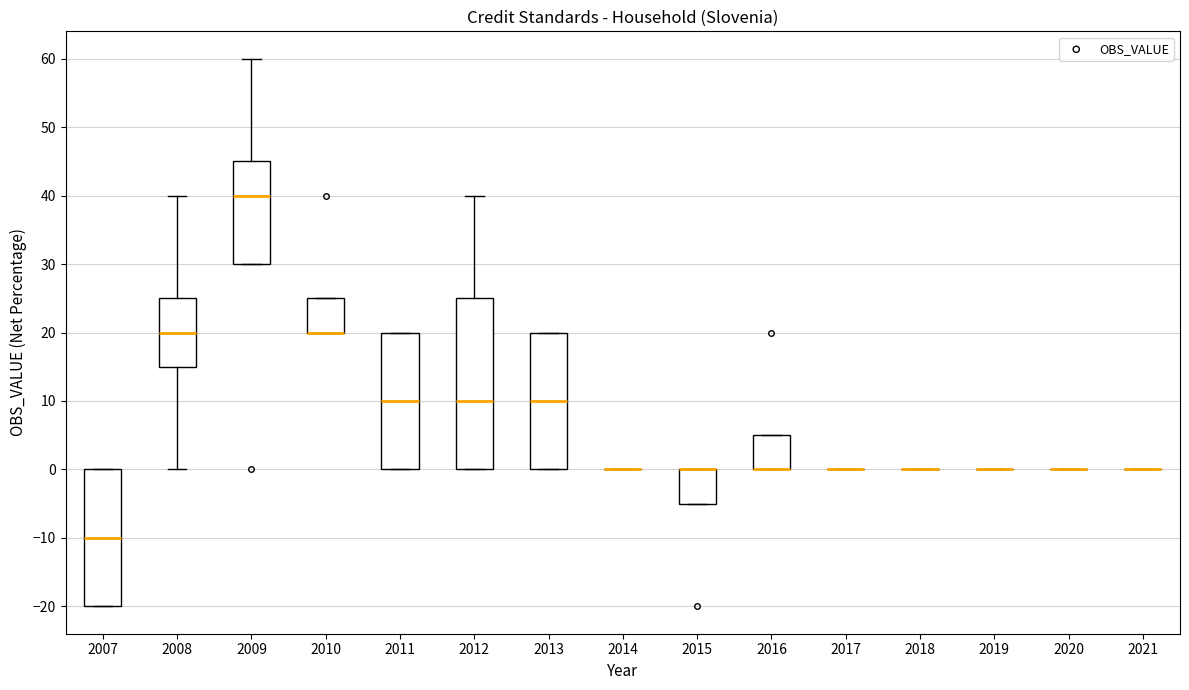

Comparing the boxes themselves (not the whiskers), which one is the tallest?

2012